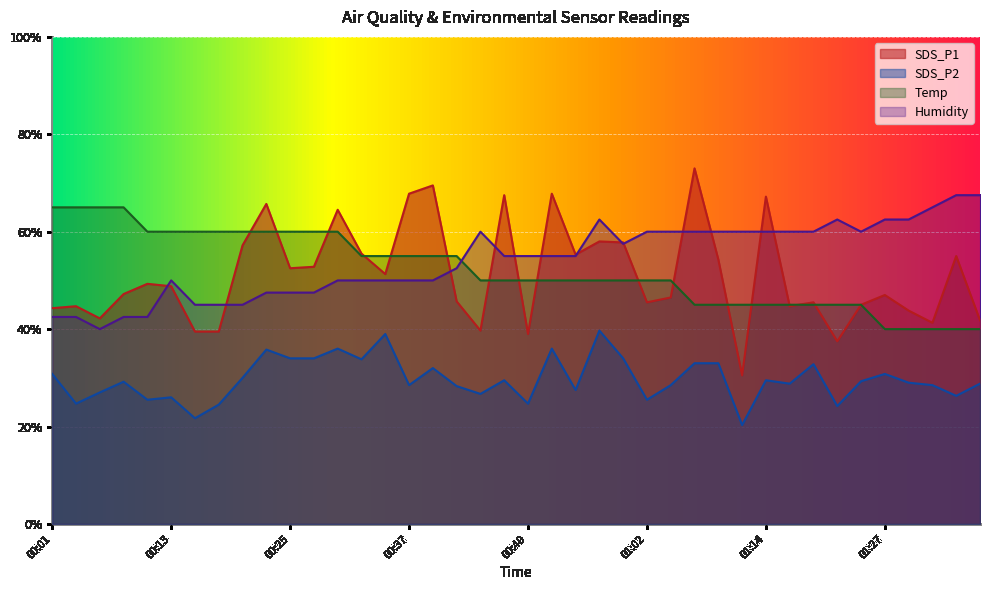

List the labels in order of SDS_P1 value, largest first.

01:07, 00:40, 00:37, 00:52, 00:47, 01:14, 00:23, 00:30, 00:57, 00:59, 00:20, 00:32, 00:54, 01:34, 01:09, 00:28, 00:25, 00:35, 00:11, 00:13, 00:08, 01:27, 01:04, 00:42, 01:02, 01:19, 01:24, 00:03, 01:17, 00:01, 01:29, 00:06, 01:36, 01:32, 00:45, 00:15, 00:18, 00:49, 01:22, 01:11